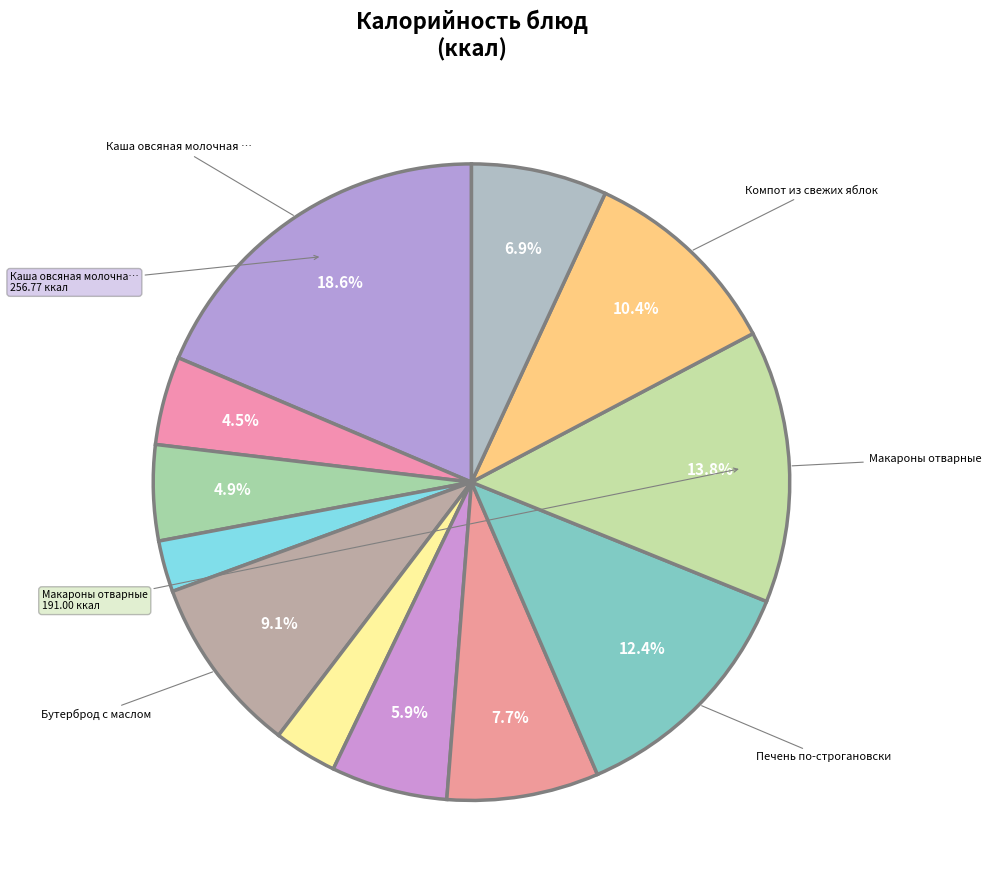

Count the number of slices in the pie.

12